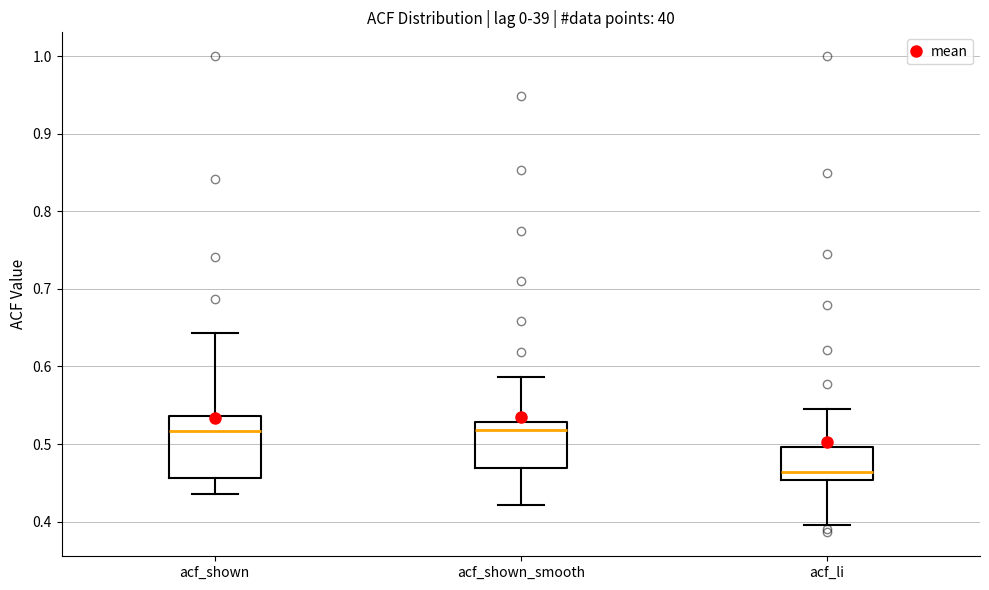

Which box has the lowest median line?

acf_li